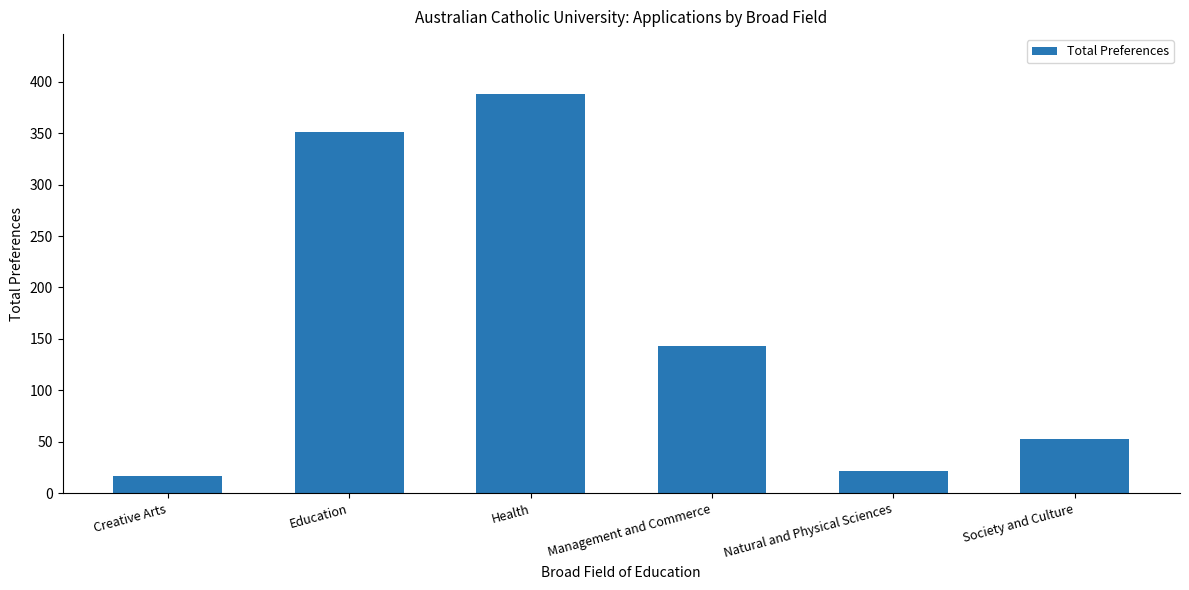

Between Health and Creative Arts, which is larger?

Health